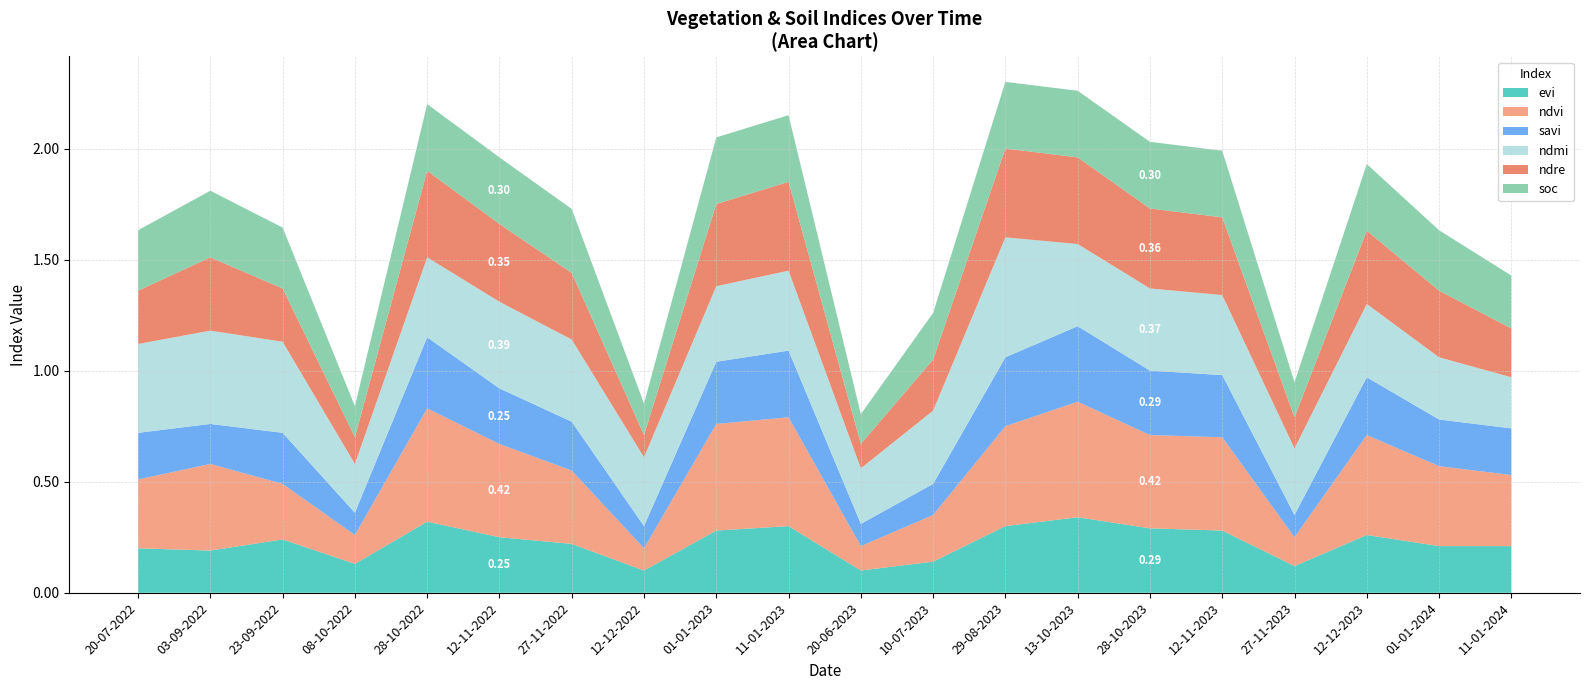

Reading left to right, extract all data points from this chart.

evi: 20-07-2022=0.2	03-09-2022=0.2	23-09-2022=0.2	08-10-2022=0.1	28-10-2022=0.3	12-11-2022=0.2	27-11-2022=0.2	12-12-2022=0.1	01-01-2023=0.3	11-01-2023=0.3	20-06-2023=0.1	10-07-2023=0.1	29-08-2023=0.3	13-10-2023=0.3	28-10-2023=0.3	12-11-2023=0.3	27-11-2023=0.1	12-12-2023=0.3	01-01-2024=0.2	11-01-2024=0.2
ndvi: 20-07-2022=0.3	03-09-2022=0.4	23-09-2022=0.2	08-10-2022=0.1	28-10-2022=0.5	12-11-2022=0.4	27-11-2022=0.3	12-12-2022=0.1	01-01-2023=0.5	11-01-2023=0.5	20-06-2023=0.1	10-07-2023=0.2	29-08-2023=0.5	13-10-2023=0.5	28-10-2023=0.4	12-11-2023=0.4	27-11-2023=0.1	12-12-2023=0.5	01-01-2024=0.4	11-01-2024=0.3
savi: 20-07-2022=0.2	03-09-2022=0.2	23-09-2022=0.2	08-10-2022=0.1	28-10-2022=0.3	12-11-2022=0.2	27-11-2022=0.2	12-12-2022=0.1	01-01-2023=0.3	11-01-2023=0.3	20-06-2023=0.1	10-07-2023=0.1	29-08-2023=0.3	13-10-2023=0.3	28-10-2023=0.3	12-11-2023=0.3	27-11-2023=0.1	12-12-2023=0.3	01-01-2024=0.2	11-01-2024=0.2
ndmi: 20-07-2022=0.4	03-09-2022=0.4	23-09-2022=0.4	08-10-2022=0.2	28-10-2022=0.4	12-11-2022=0.4	27-11-2022=0.4	12-12-2022=0.3	01-01-2023=0.3	11-01-2023=0.4	20-06-2023=0.2	10-07-2023=0.3	29-08-2023=0.5	13-10-2023=0.4	28-10-2023=0.4	12-11-2023=0.4	27-11-2023=0.3	12-12-2023=0.3	01-01-2024=0.3	11-01-2024=0.2
ndre: 20-07-2022=0.2	03-09-2022=0.3	23-09-2022=0.2	08-10-2022=0.1	28-10-2022=0.4	12-11-2022=0.3	27-11-2022=0.3	12-12-2022=0.1	01-01-2023=0.4	11-01-2023=0.4	20-06-2023=0.1	10-07-2023=0.2	29-08-2023=0.4	13-10-2023=0.4	28-10-2023=0.4	12-11-2023=0.3	27-11-2023=0.1	12-12-2023=0.3	01-01-2024=0.3	11-01-2024=0.2
soc: 20-07-2022=0.3	03-09-2022=0.3	23-09-2022=0.3	08-10-2022=0.1	28-10-2022=0.3	12-11-2022=0.3	27-11-2022=0.3	12-12-2022=0.1	01-01-2023=0.3	11-01-2023=0.3	20-06-2023=0.1	10-07-2023=0.2	29-08-2023=0.3	13-10-2023=0.3	28-10-2023=0.3	12-11-2023=0.3	27-11-2023=0.2	12-12-2023=0.3	01-01-2024=0.3	11-01-2024=0.2